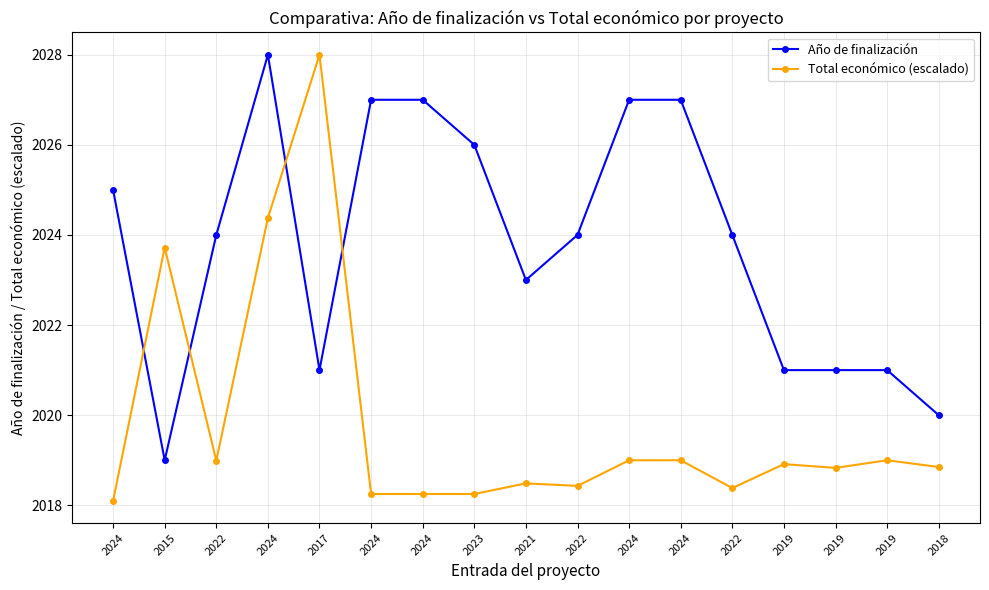

What is the approximate value of Total económico (escalado) at 2022?

2018.4